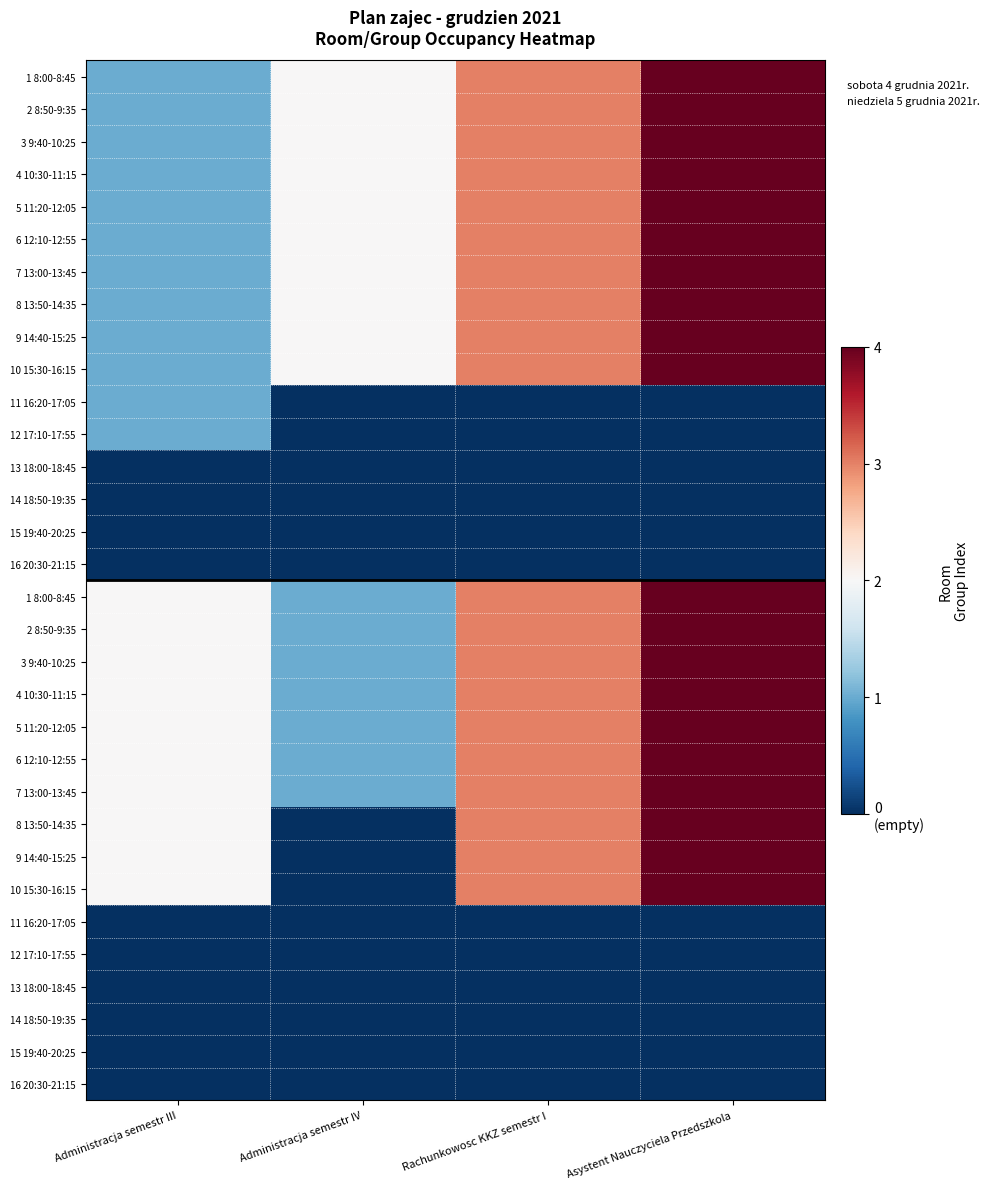

At how many categories does at least one series exceed 3?

1